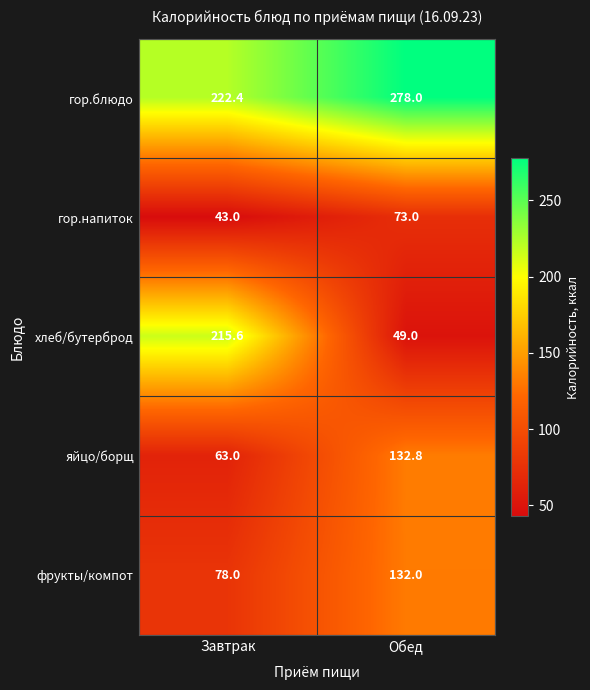

What is the minimum value shown in the chart?

43.0